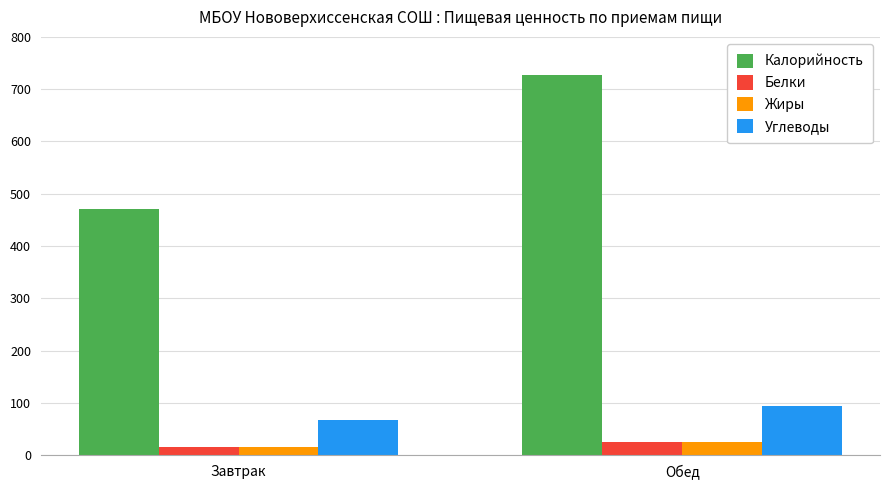

Reading right to left, extract all data points from this chart.

Калорийность: 727.9	471.6
Белки: 25.3	15.8
Жиры: 24.6	15.9
Углеводы: 93.6	66.3